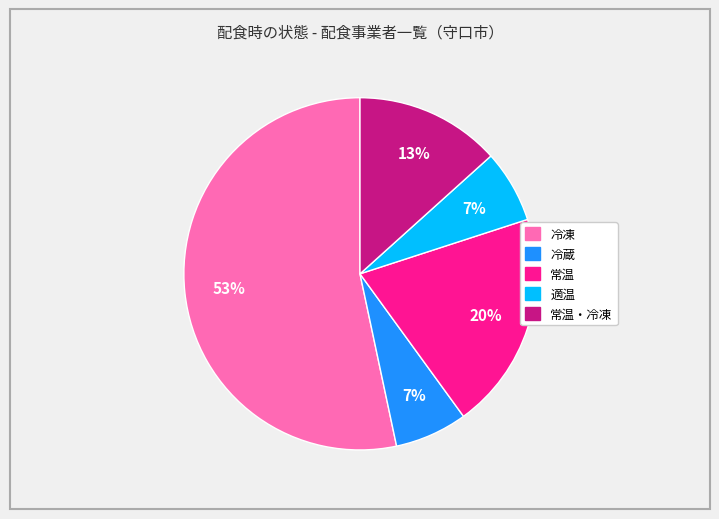

Does any single category account for the majority?

Yes